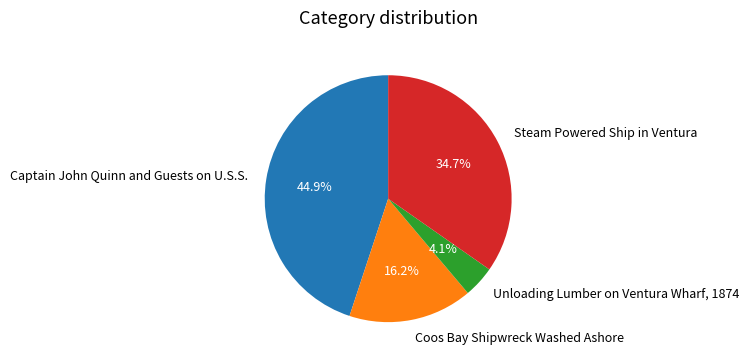

Rank the categories by value from lowest to highest.

Unloading Lumber on Ventura Wharf, 1874, Coos Bay Shipwreck Washed Ashore, Steam Powered Ship in Ventura, Captain John Quinn and Guests on U.S.S.